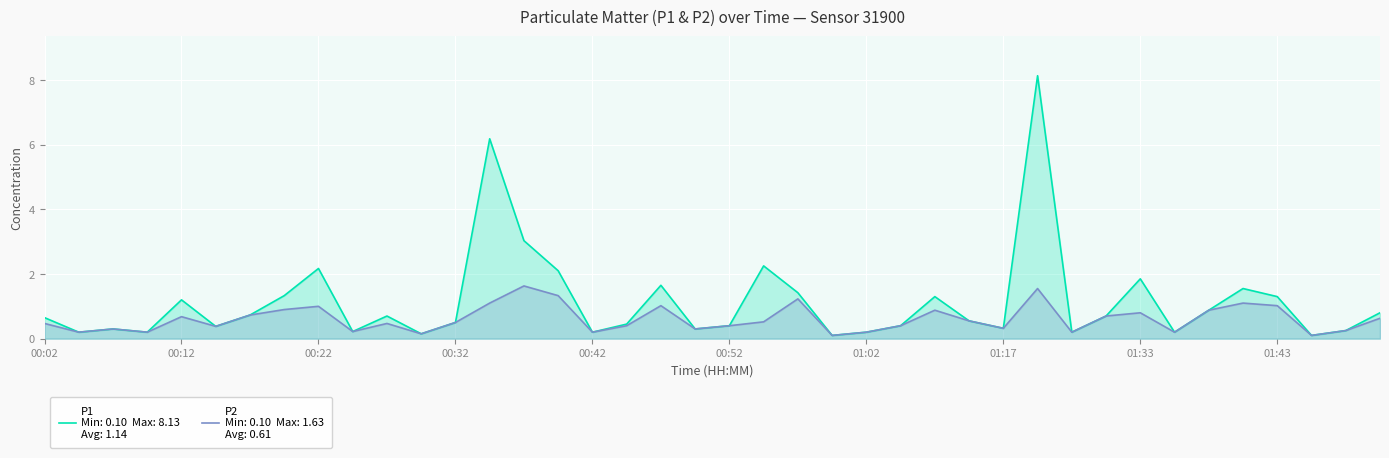

Between 28 and 18, which is larger?

18